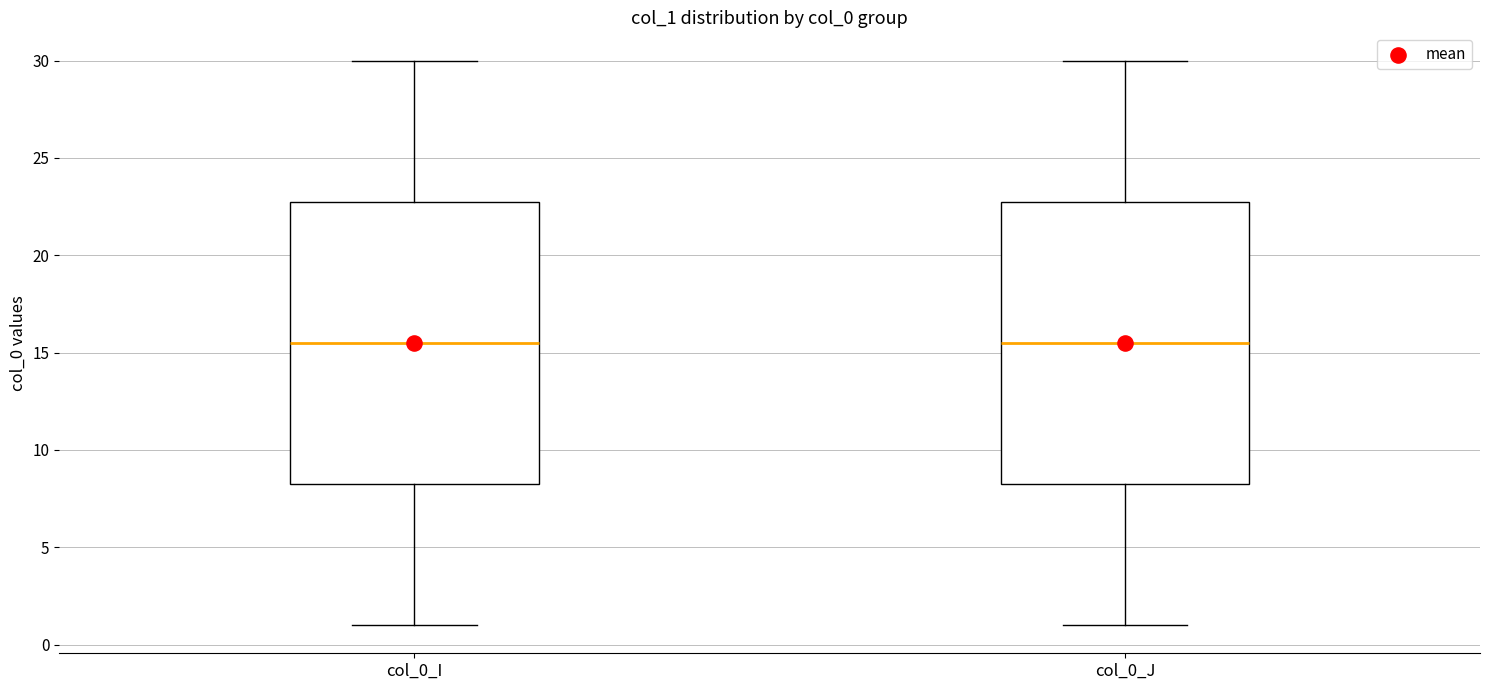

Reading left to right, read every box against the y-axis: the position of its median line, the range the box covers, and the ends of its whiskers. The values are not printed on the chart, so give them approximately, as read against the axis.

col_0_I: median 15.5, box 8.5 to 23.0, whiskers 1.0 to 30.0
col_0_J: median 15.5, box 8.5 to 23.0, whiskers 1.0 to 30.0